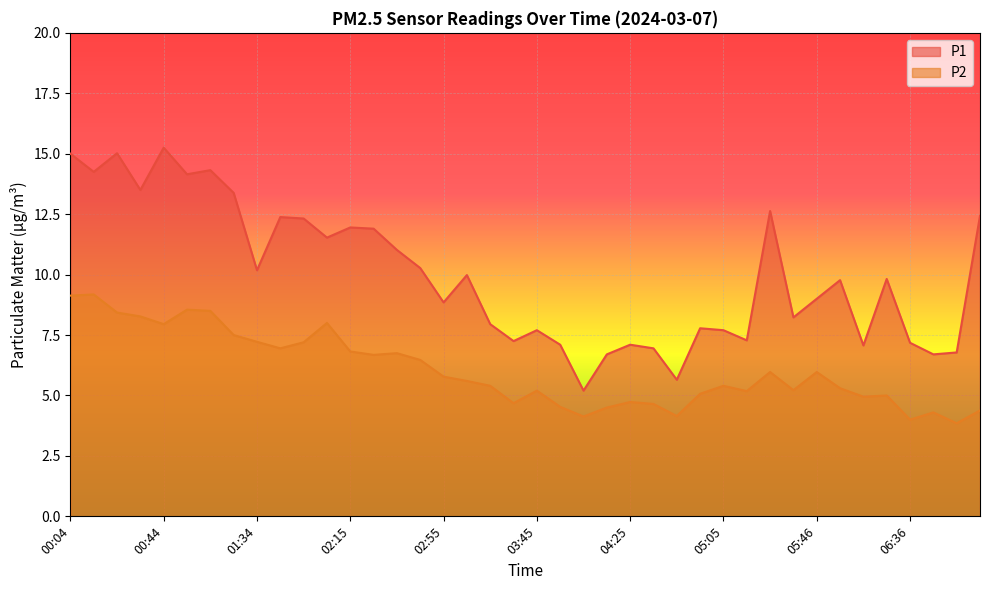

Which category has the lowest value across all series?

06:57